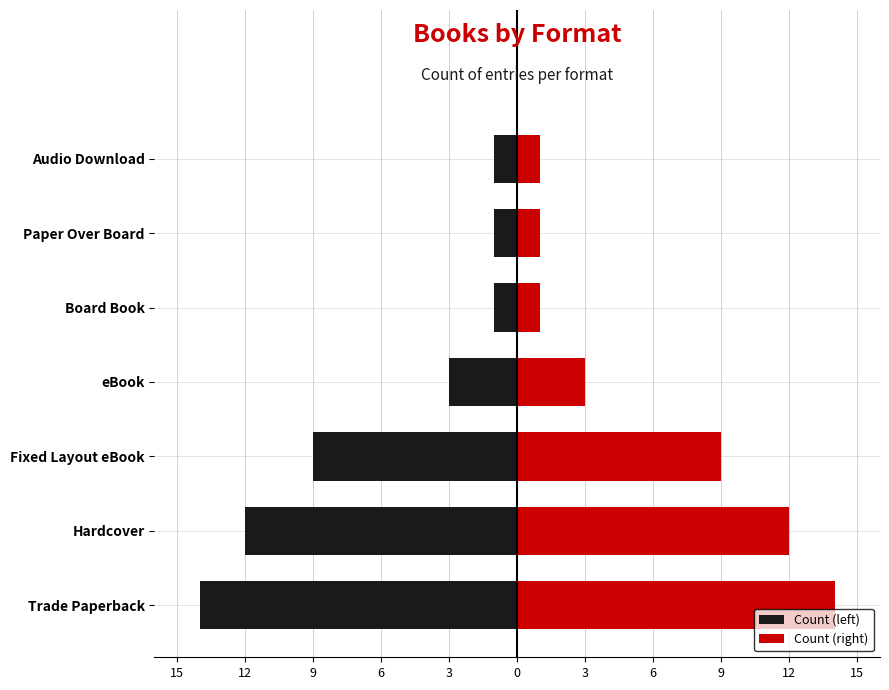

What is the approximate value of Count (left) at eBook, to the nearest 5?

-5